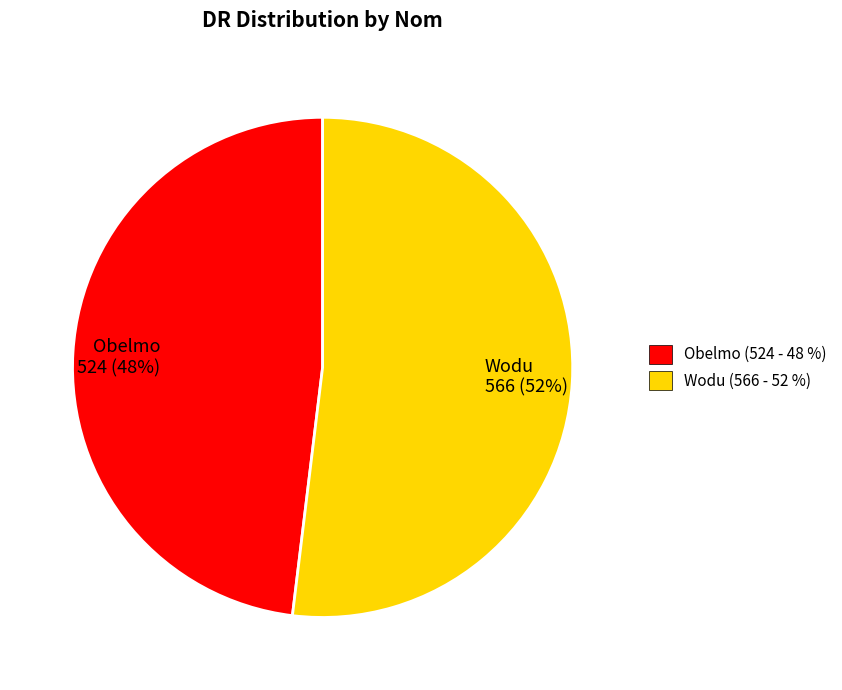

What is the ratio of the value at Obelmo to the value at Wodu?

0.9